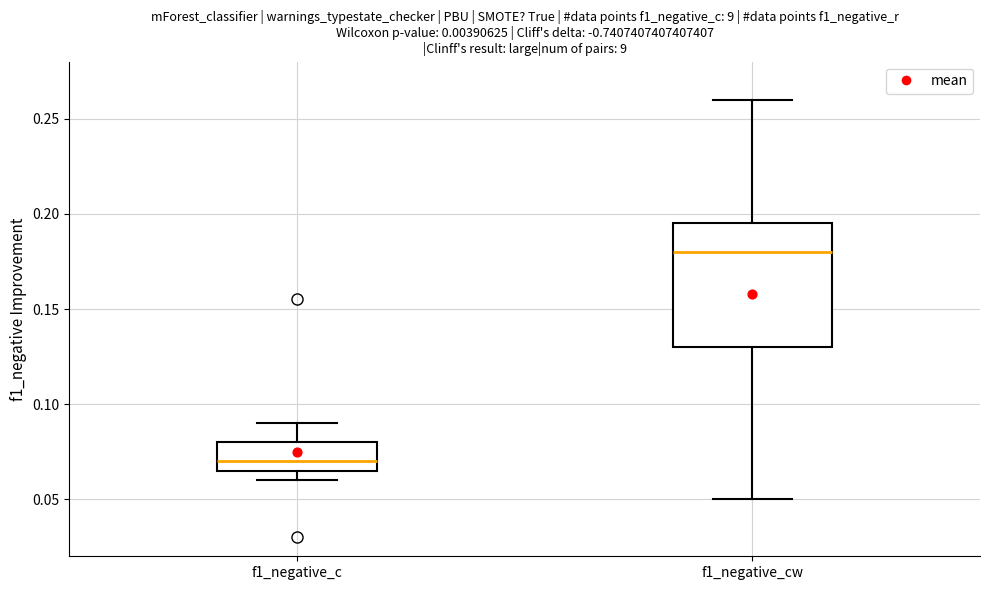

Reading left to right, read every box against the y-axis: the position of its median line, the range the box covers, and the ends of its whiskers. The values are not printed on the chart, so give them approximately, as read against the axis.

f1_negative_c: median 0.070, box 0.065 to 0.080, whiskers 0.060 to 0.090
f1_negative_cw: median 0.180, box 0.130 to 0.195, whiskers 0.050 to 0.260